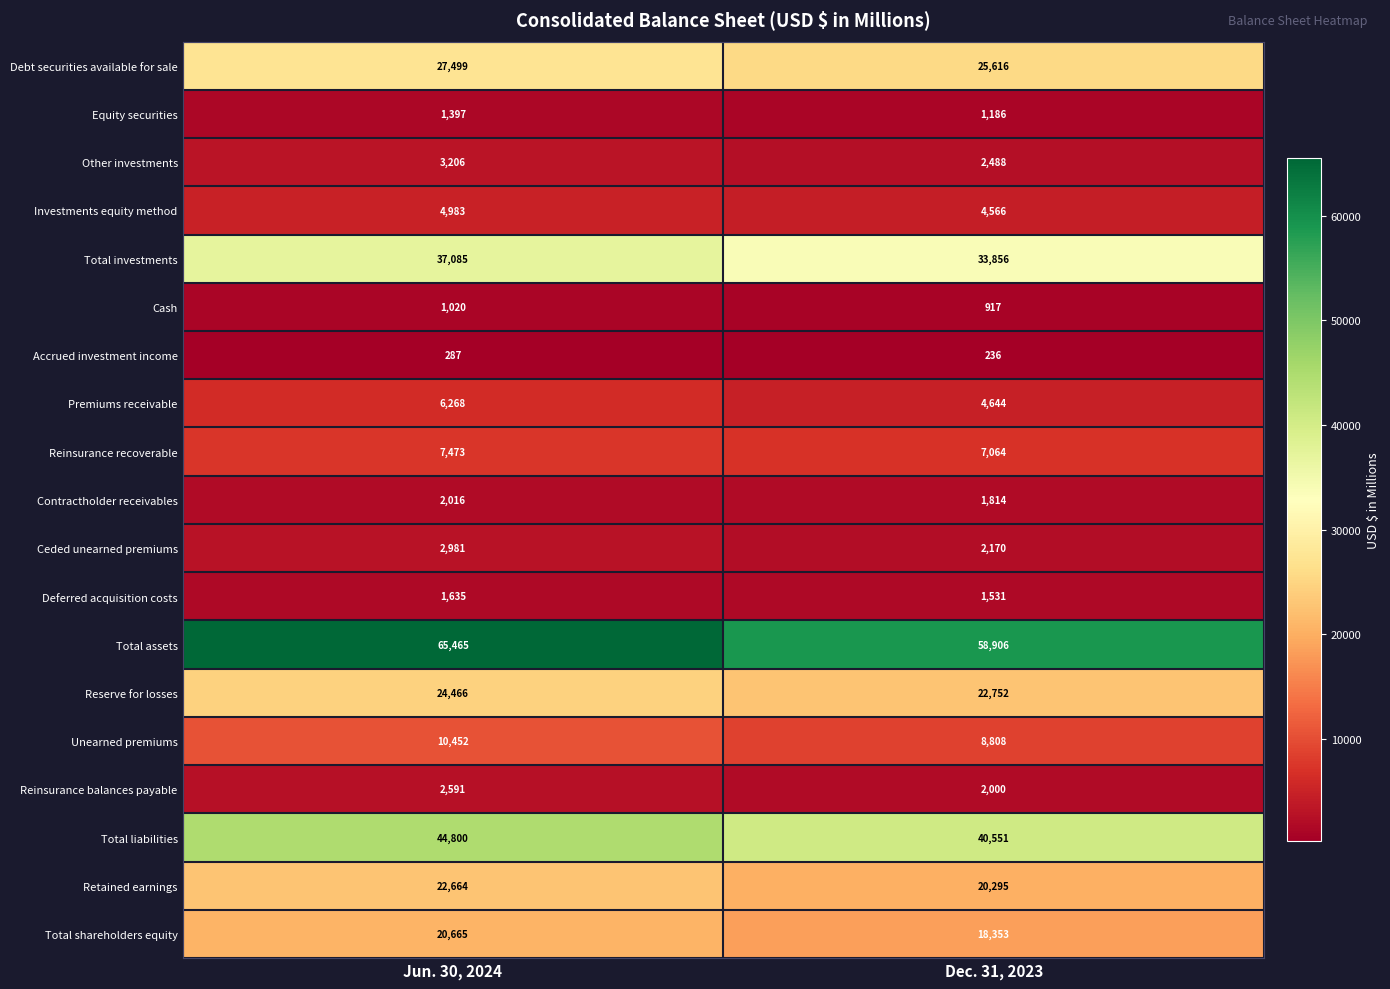

Which category has the highest value across all series?

Jun. 30, 2024